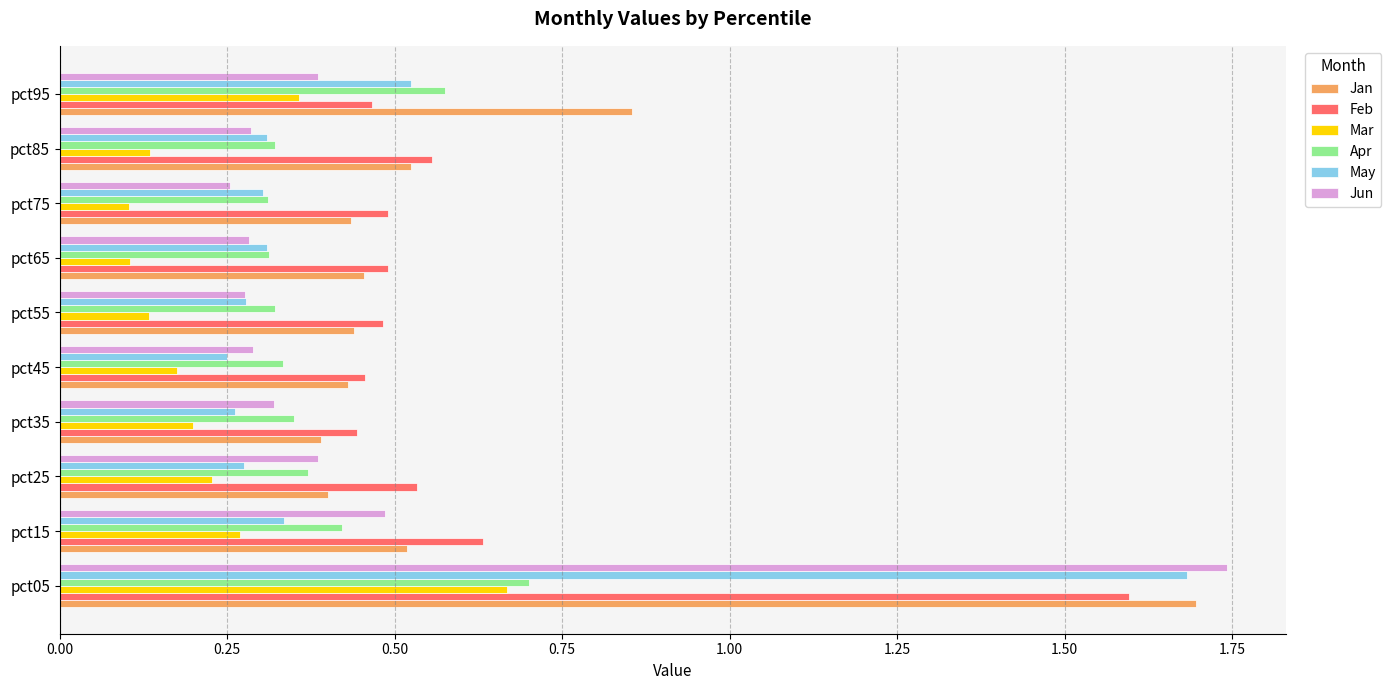

Which category has the highest value across all series?

pct05